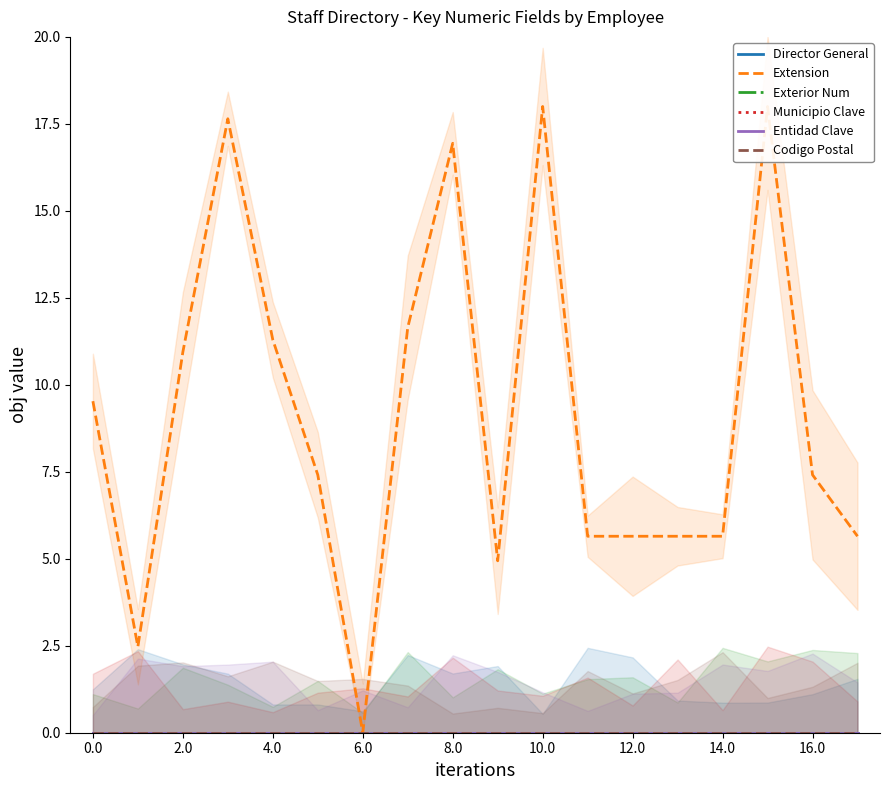

Reading left to right, extract all data points from this chart.

Director General: 0.0	0.0	0.0	0.0	0.0	0.0	0.0	0.0	0.0	0.0	0.0	0.0	0.0	0.0	0.0	0.0	0.0	0.0
Extension: 9.5	2.5	10.9	17.6	11.3	7.4	0.0	11.6	16.9	4.9	18.0	5.6	5.6	5.6	5.6	18.0	7.4	5.6
Exterior Num: 0.0	0.0	0.0	0.0	0.0	0.0	0.0	0.0	0.0	0.0	0.0	0.0	0.0	0.0	0.0	0.0	0.0	0.0
Municipio Clave: 0.0	0.0	0.0	0.0	0.0	0.0	0.0	0.0	0.0	0.0	0.0	0.0	0.0	0.0	0.0	0.0	0.0	0.0
Entidad Clave: 0.0	0.0	0.0	0.0	0.0	0.0	0.0	0.0	0.0	0.0	0.0	0.0	0.0	0.0	0.0	0.0	0.0	0.0
Codigo Postal: 0.0	0.0	0.0	0.0	0.0	0.0	0.0	0.0	0.0	0.0	0.0	0.0	0.0	0.0	0.0	0.0	0.0	0.0